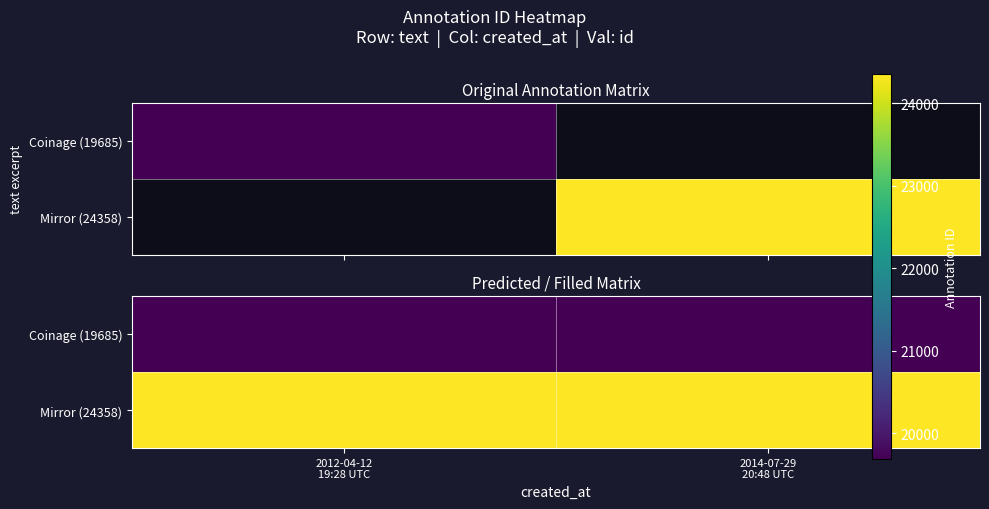

What is the maximum value shown in the chart?

24358